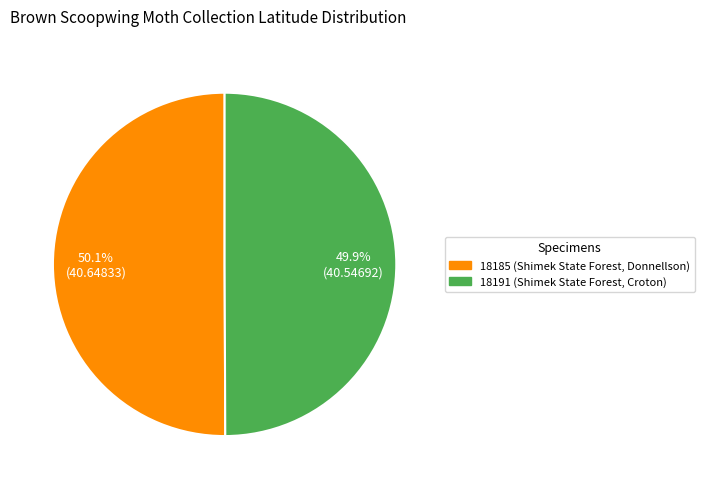

Is there any slice that represents more than half of the pie?

Yes